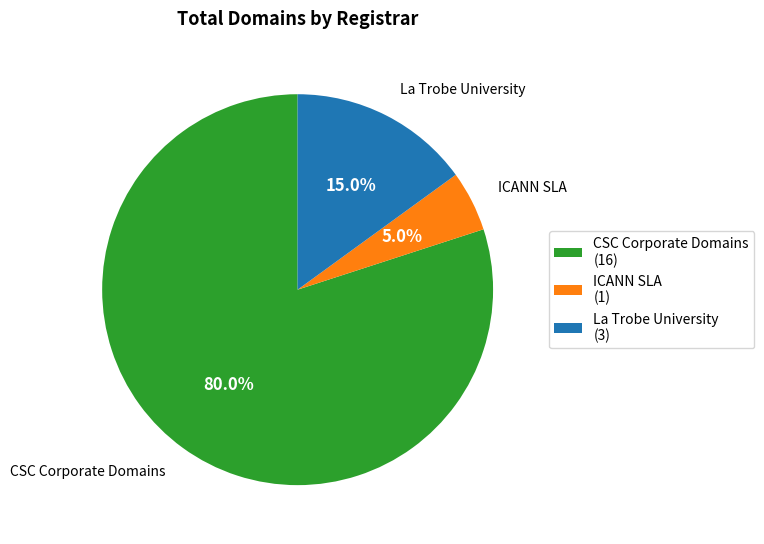

To the nearest percent, what is the difference between the largest and smallest slice percentages?

75%